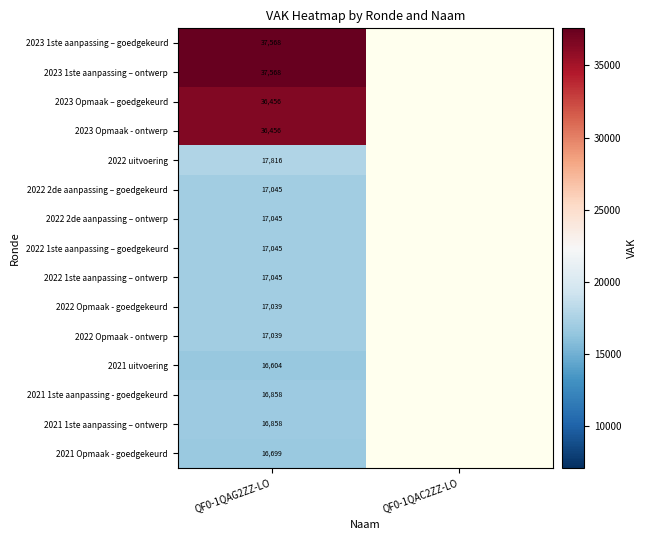

What is the spread (max minus min) of values at QF0-1QAG2ZZ-LO?

20964